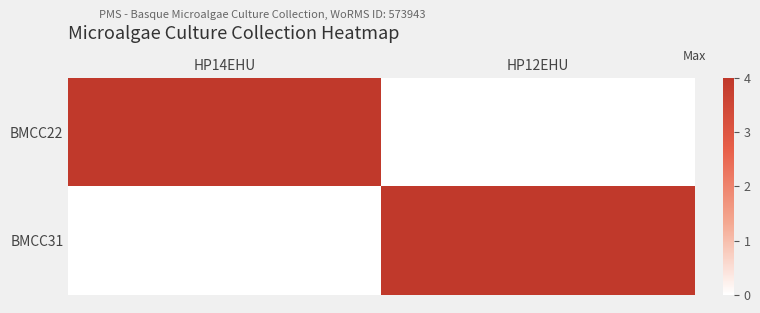

What is the maximum value shown in the chart?

4